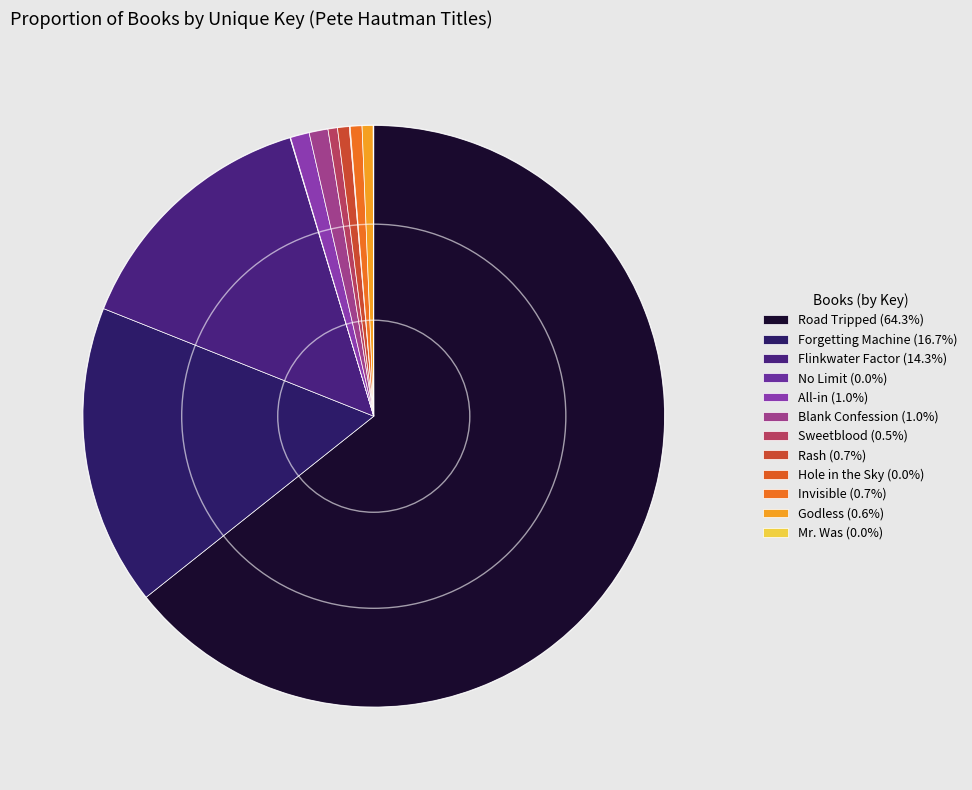

Combined, do Blank Confession and Mr. Was account for over 50%?

No